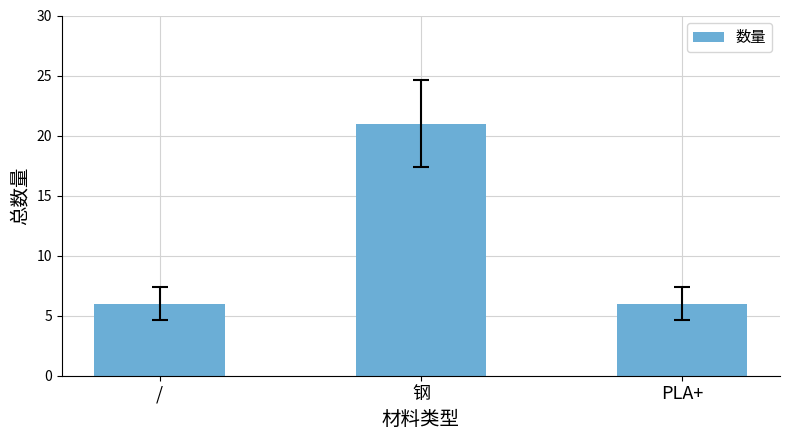

What is the average value?

11